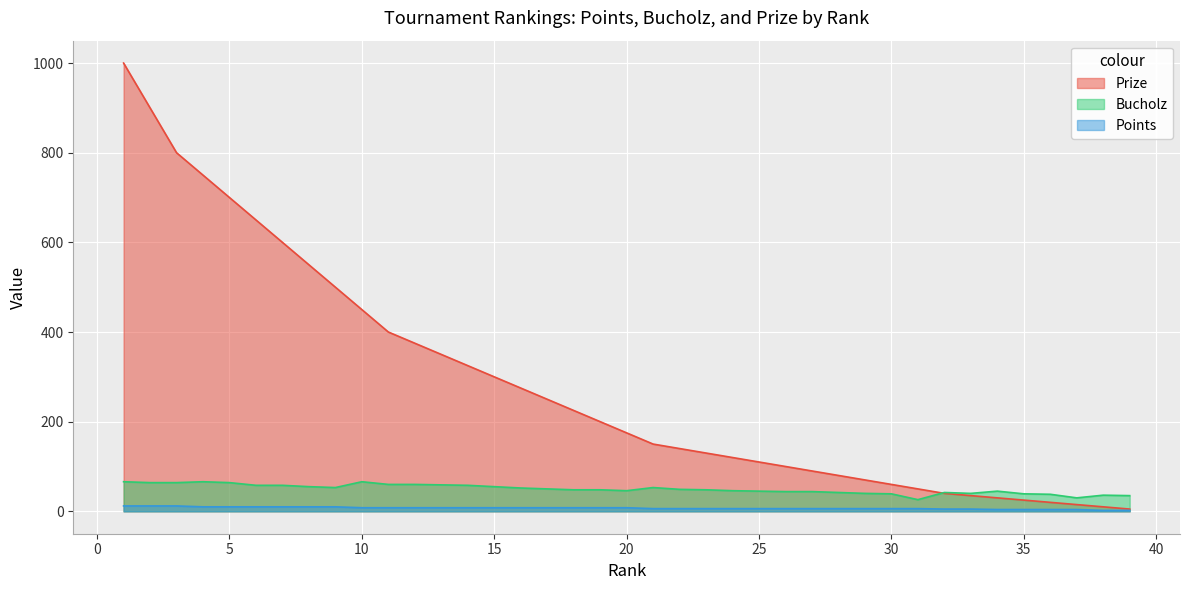

Which category has the highest value across all series?

1